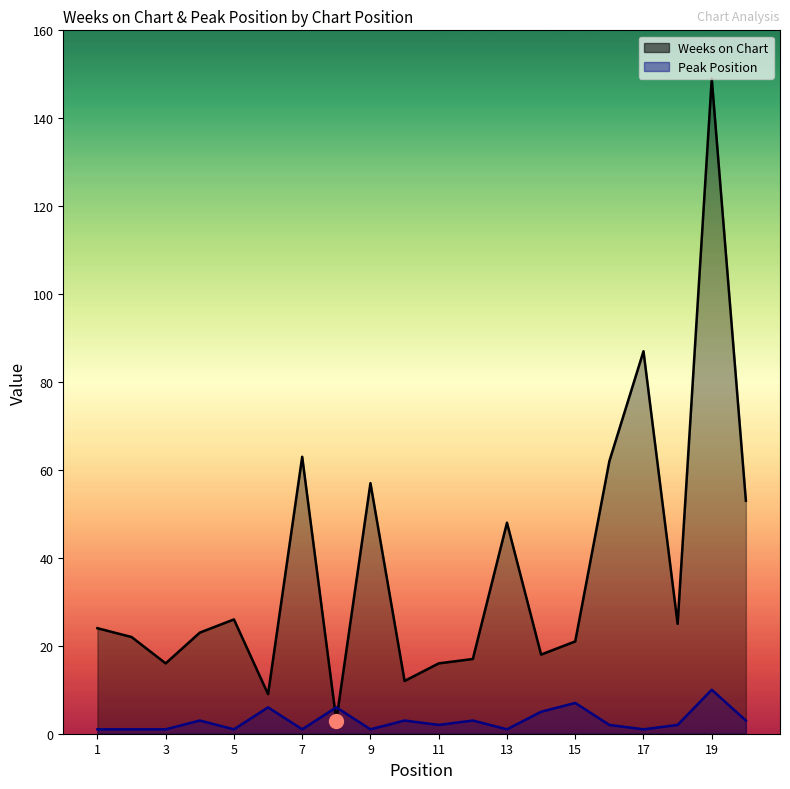

How many intersections are there between Weeks on Chart and Peak Position?

2